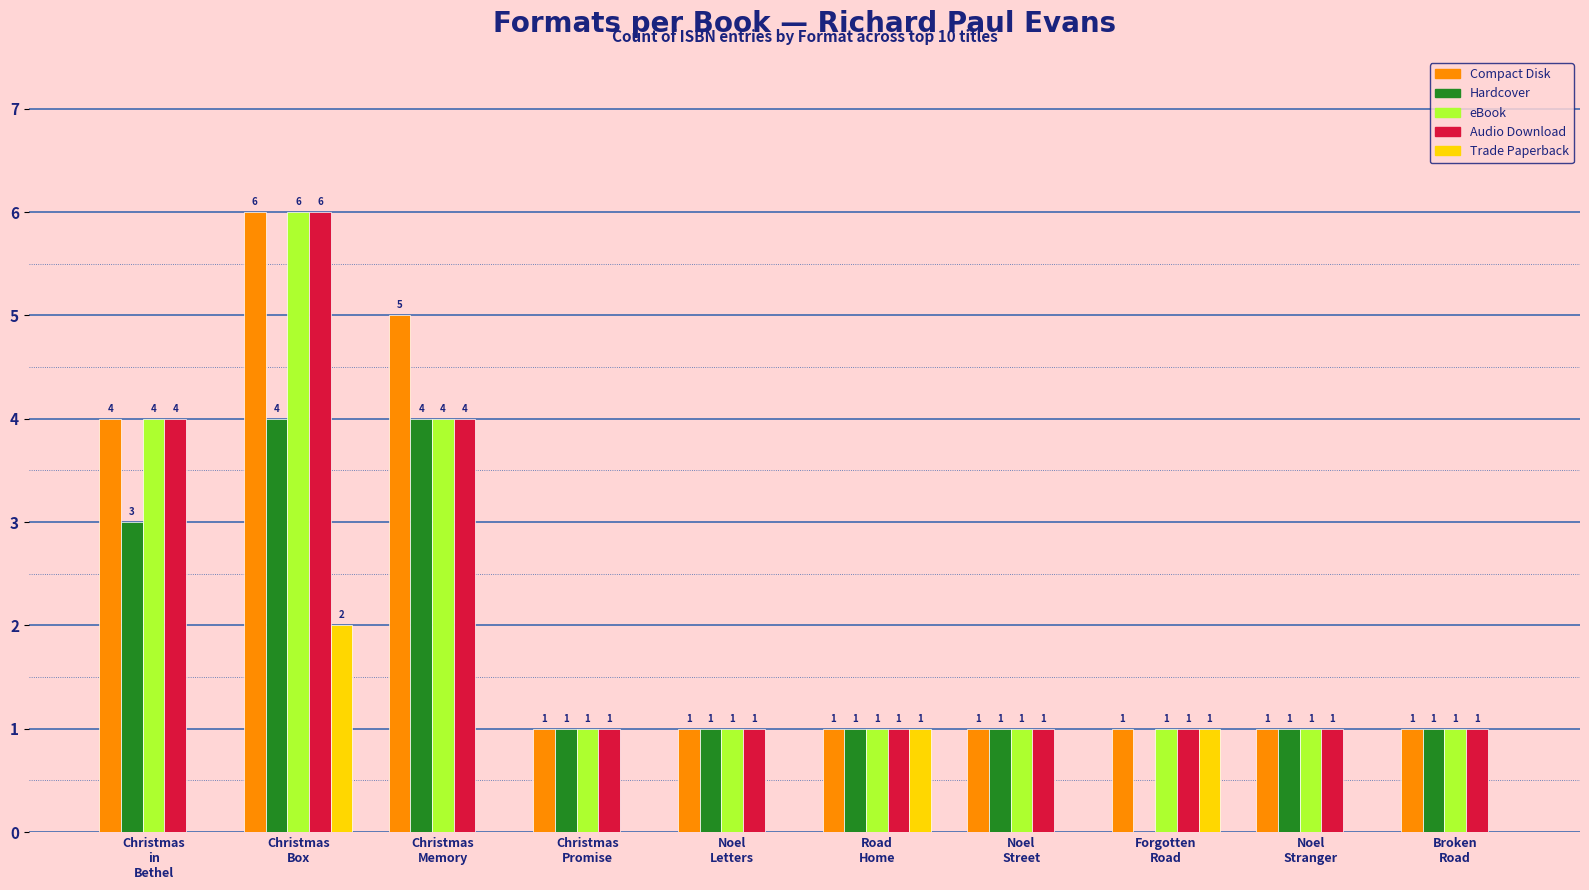

How many Compact Disk values are between 1 and 4?

8